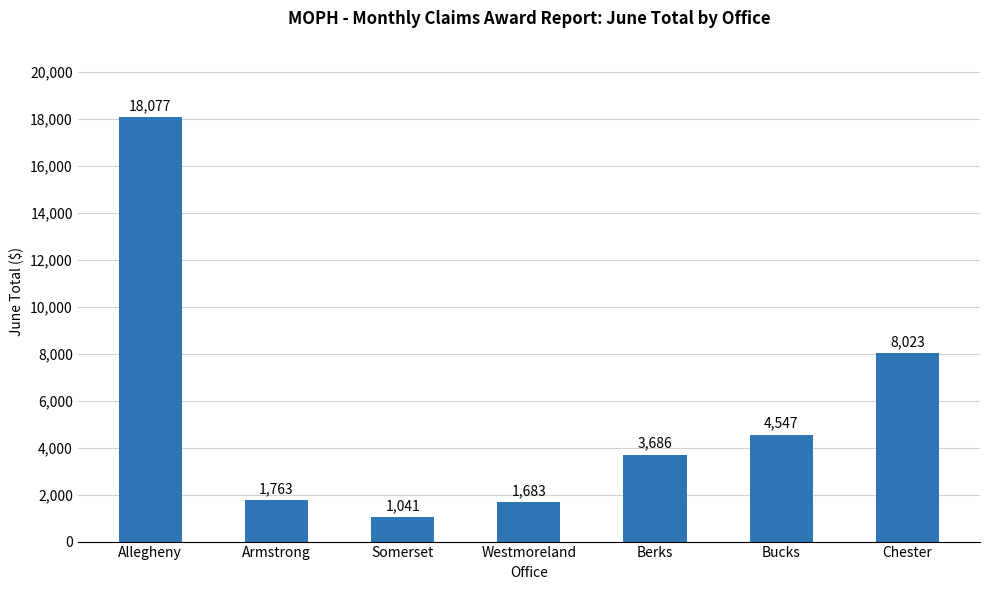

True or false: the data shows 6897 at Bucks.

False